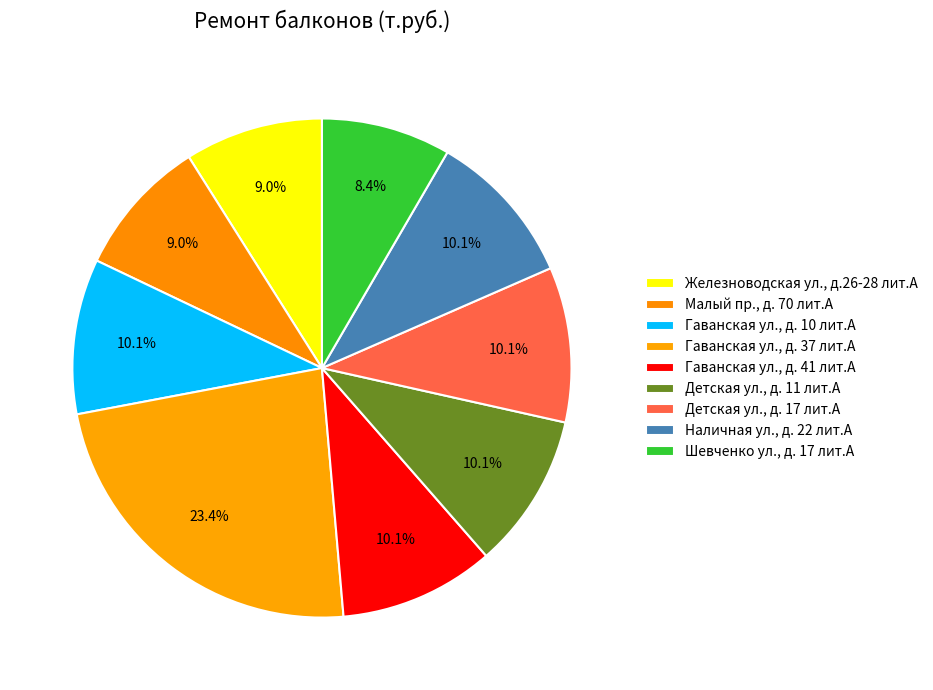

Count the number of slices in the pie.

9